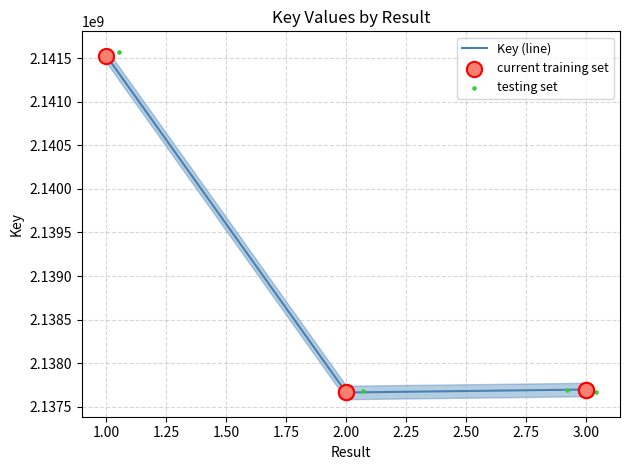

What is the total value across all series at 1.50?

6413063796.7